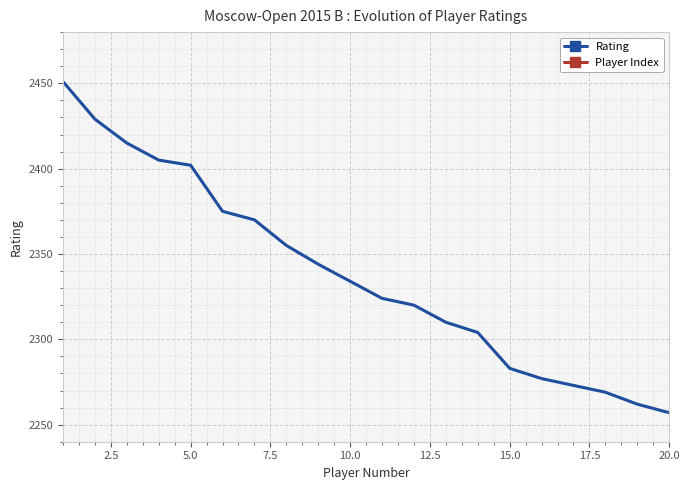

Where is Player Index nearest to the value 10?

9